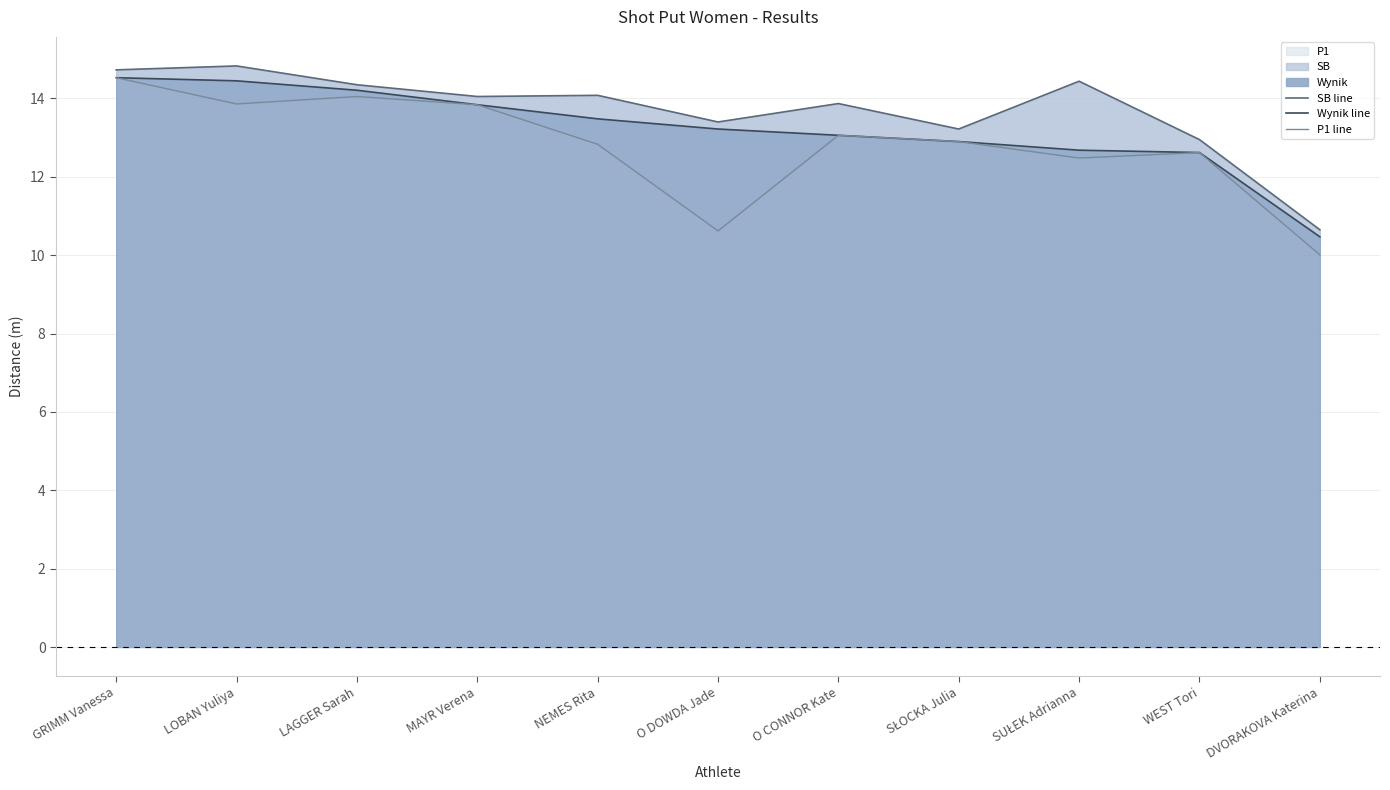

How many values in the Wynik line series are below 13?

4